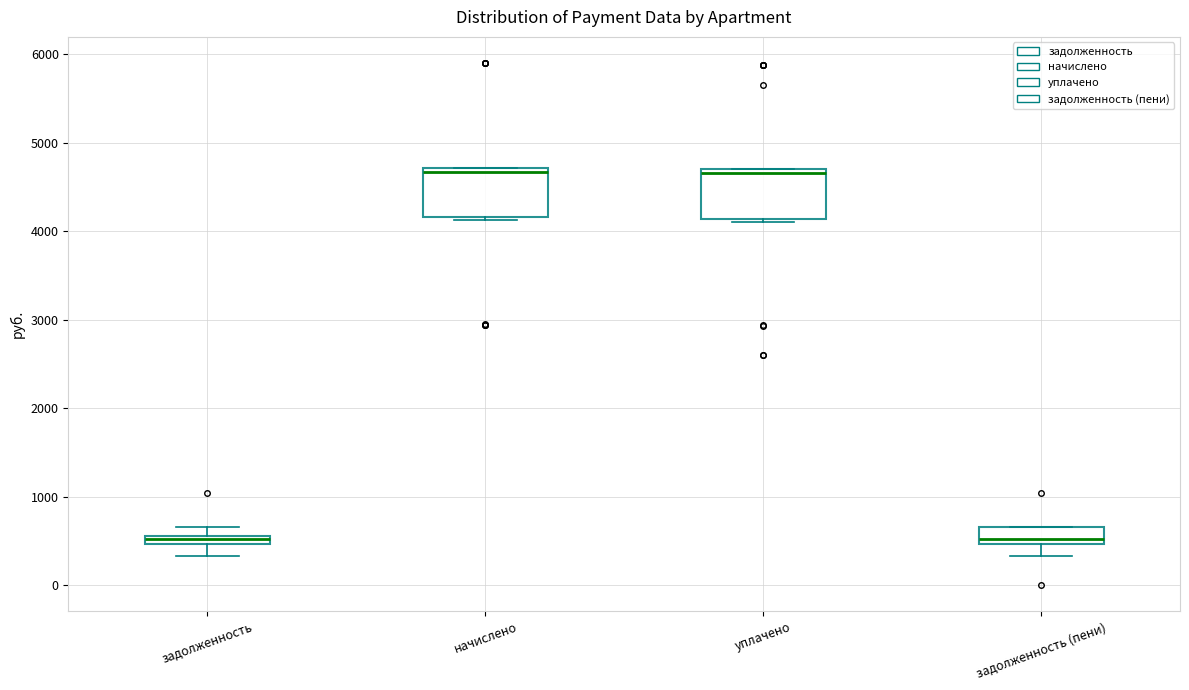

Where does the lower whisker of the box for задолженность end on the y-axis? The values are not printed on the chart, so give them approximately, as read against the axis.

300